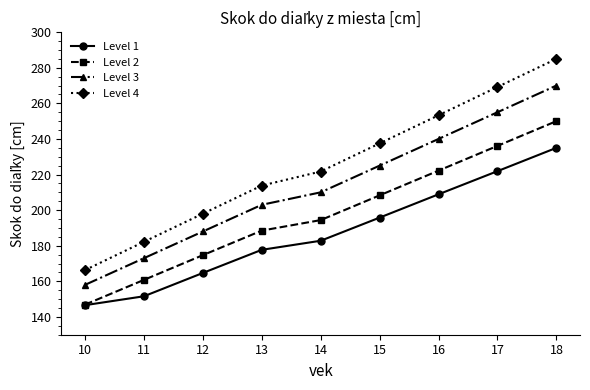

Does the chart have visible grid lines?

No